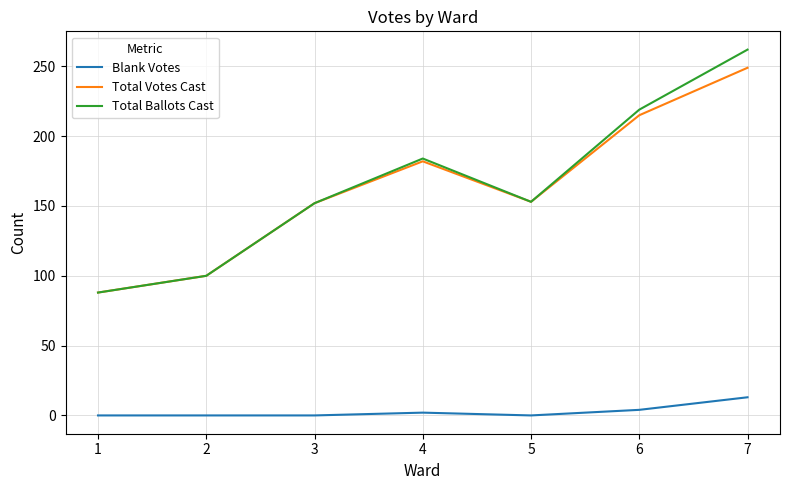

Between 2 and 4, which series saw the biggest shift?

Total Ballots Cast